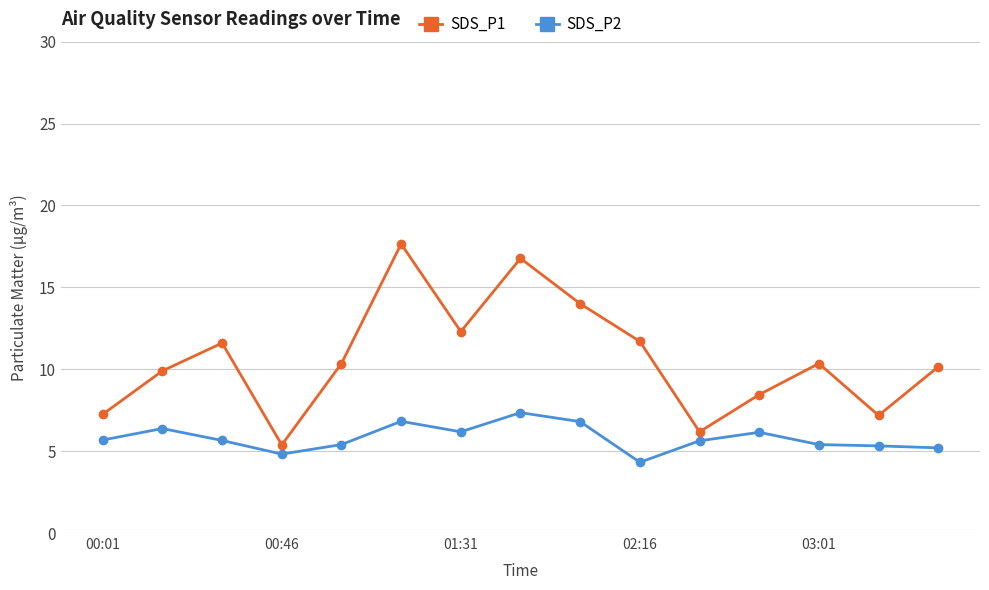

Which series has the largest range (max minus min)?

SDS_P1